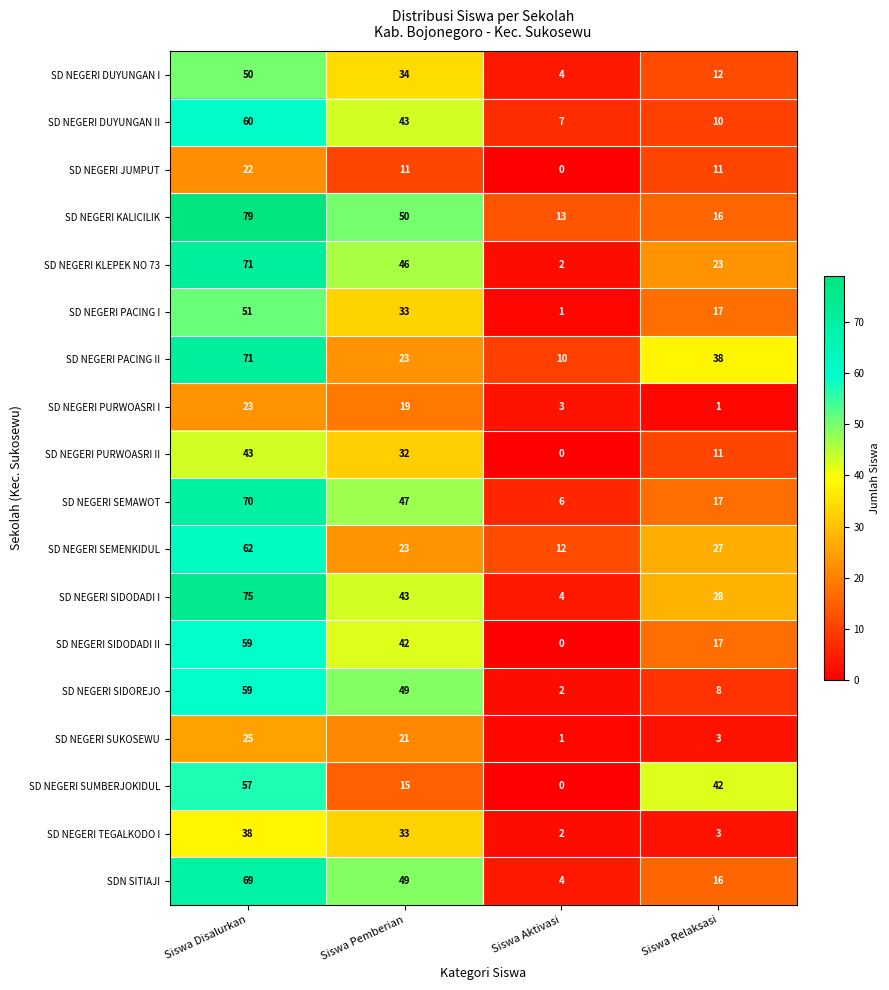

Is it true that SD NEGERI SEMAWOT equals 3 at Siswa Aktivasi?

False